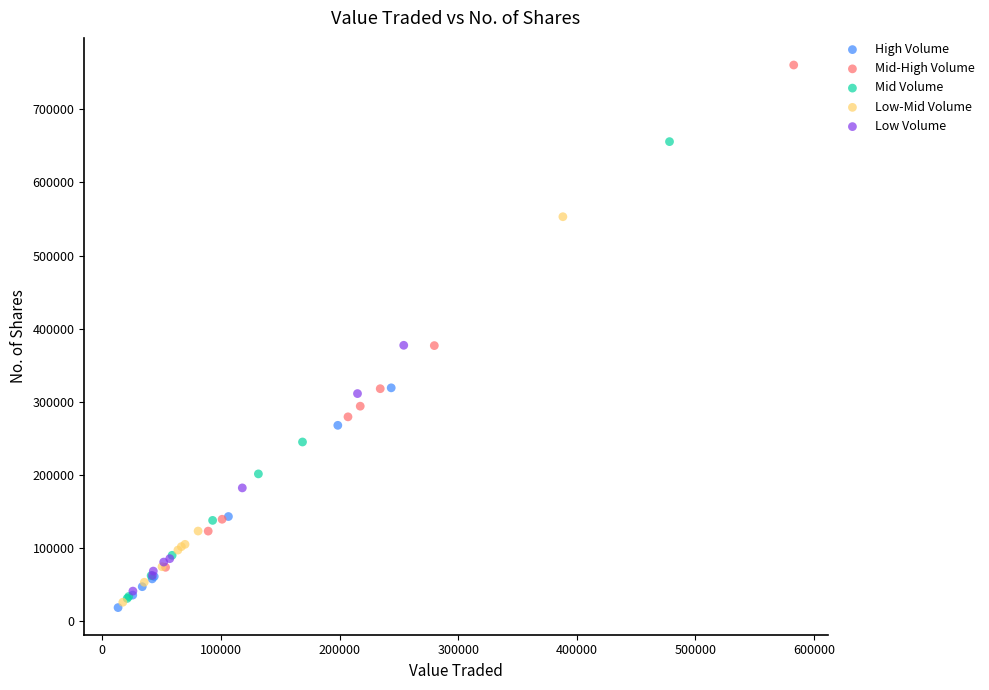

What are all the series names shown in the legend?

High Volume, Mid-High Volume, Mid Volume, Low-Mid Volume, Low Volume